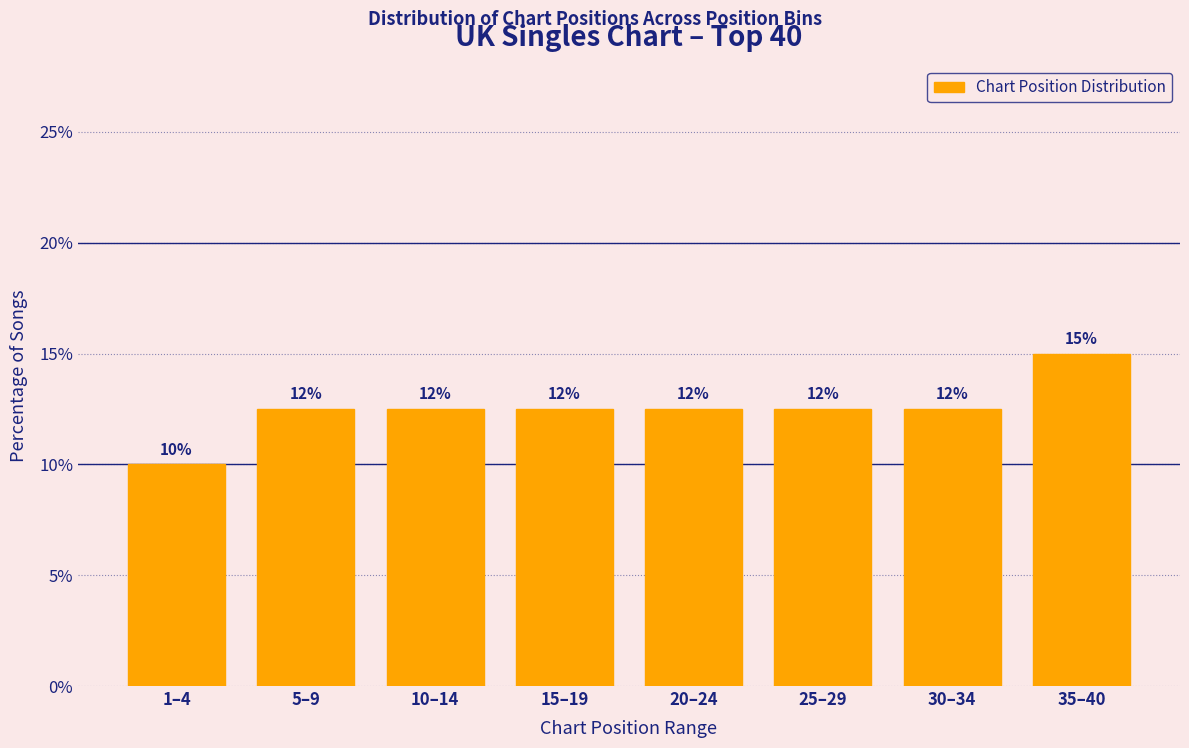

How many bars are there in total?

8